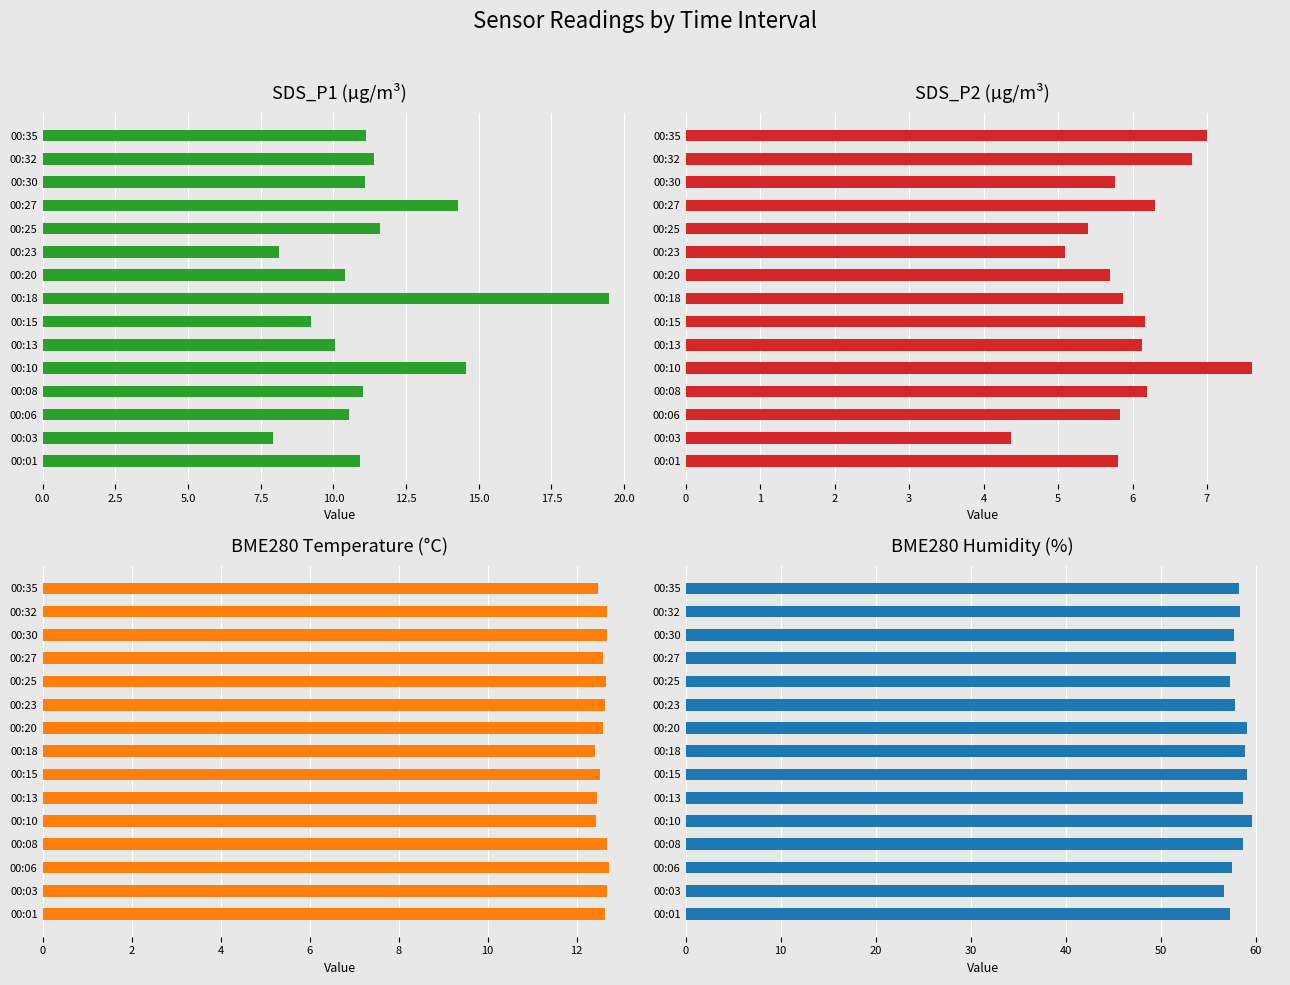

What is the value of the BME280_temperature bar at the 12th from the left?

12.6